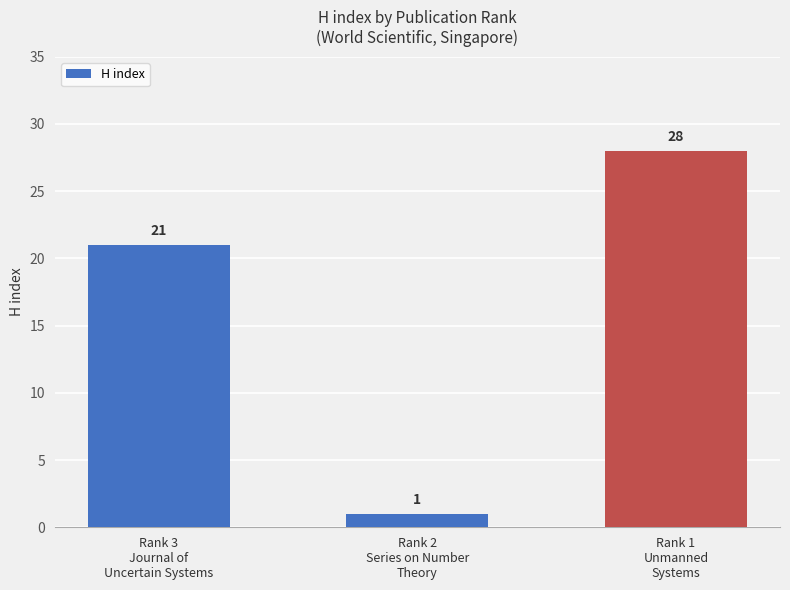

What is the label of the 2nd bar from the right?

Rank 2
Series on Number
Theory